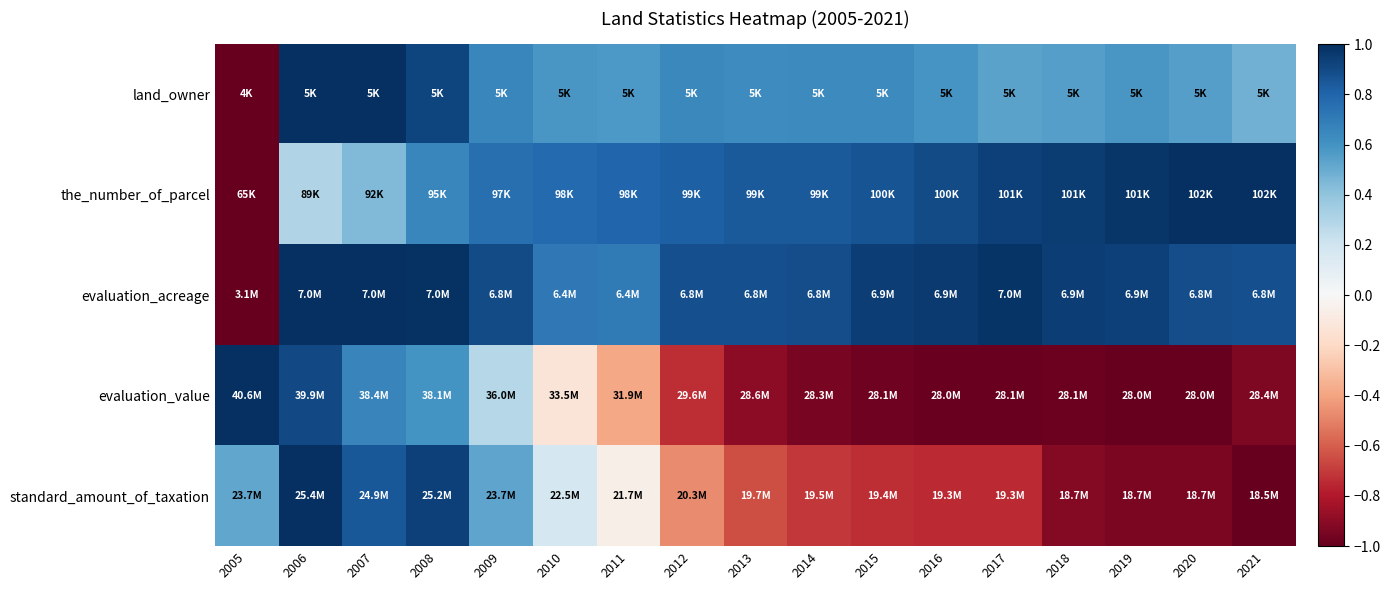

Reading left to right, extract all data points from this chart.

land_owner: 2005=-1.0	2006=1.0	2007=1.0	2008=0.9	2009=0.7	2010=0.6	2011=0.6	2012=0.6	2013=0.6	2014=0.6	2015=0.6	2016=0.6	2017=0.5	2018=0.6	2019=0.6	2020=0.5	2021=0.5
the_number_of_parcel: 2005=-1.0	2006=0.3	2007=0.4	2008=0.6	2009=0.8	2010=0.8	2011=0.8	2012=0.8	2013=0.8	2014=0.8	2015=0.9	2016=0.9	2017=0.9	2018=0.9	2019=1.0	2020=1.0	2021=1.0
evaluation_acreage: 2005=-1.0	2006=1.0	2007=1.0	2008=1.0	2009=0.9	2010=0.7	2011=0.7	2012=0.9	2013=0.9	2014=0.9	2015=0.9	2016=1.0	2017=1.0	2018=0.9	2019=0.9	2020=0.9	2021=0.9
evaluation_value: 2005=1.0	2006=0.9	2007=0.7	2008=0.6	2009=0.3	2010=-0.1	2011=-0.4	2012=-0.7	2013=-0.9	2014=-0.9	2015=-1.0	2016=-1.0	2017=-1.0	2018=-1.0	2019=-1.0	2020=-1.0	2021=-0.9
standard_amount_of_taxation: 2005=0.5	2006=1.0	2007=0.8	2008=0.9	2009=0.5	2010=0.2	2011=-0.1	2012=-0.5	2013=-0.6	2014=-0.7	2015=-0.7	2016=-0.7	2017=-0.7	2018=-0.9	2019=-0.9	2020=-0.9	2021=-1.0